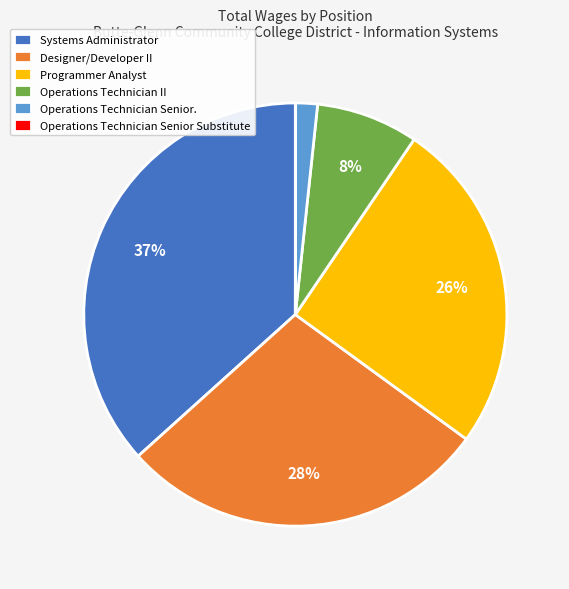

What percentage is the Designer/Developer II slice, to the nearest percent?

28%